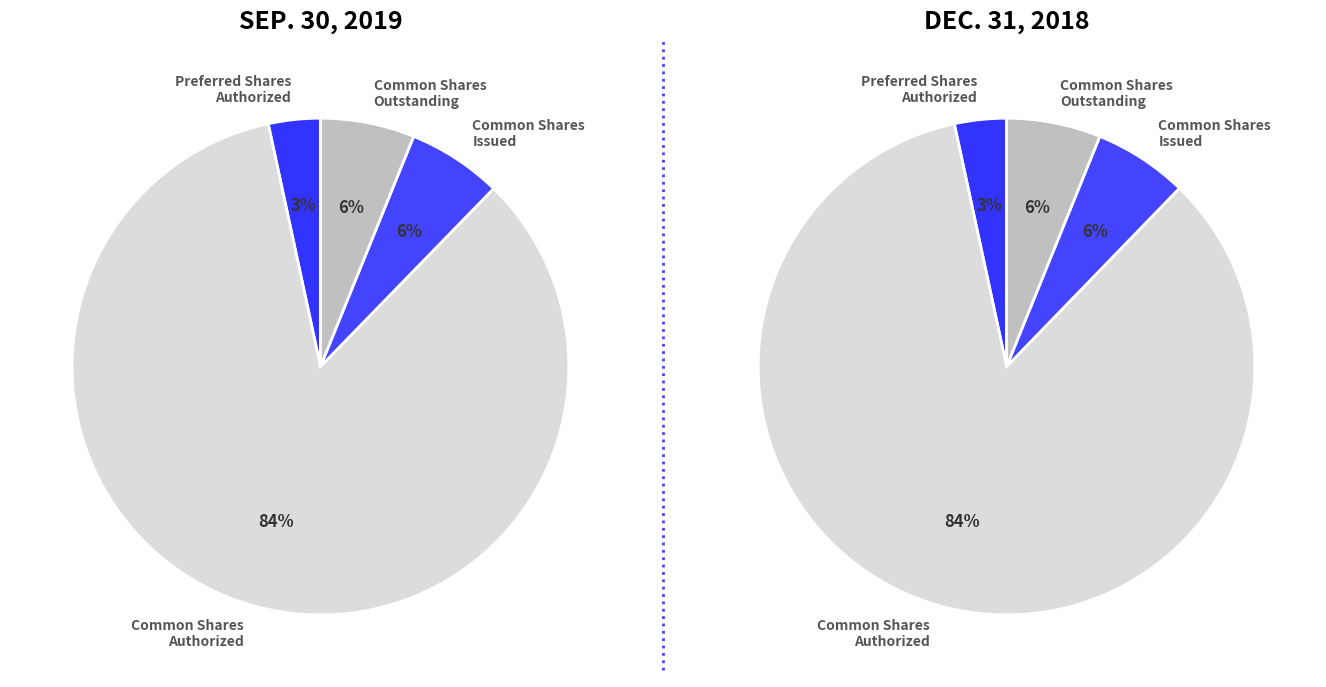

What is the ratio of the value at Preferred stock, shares authorized to the value at Common Stock, shares issued?

0.5